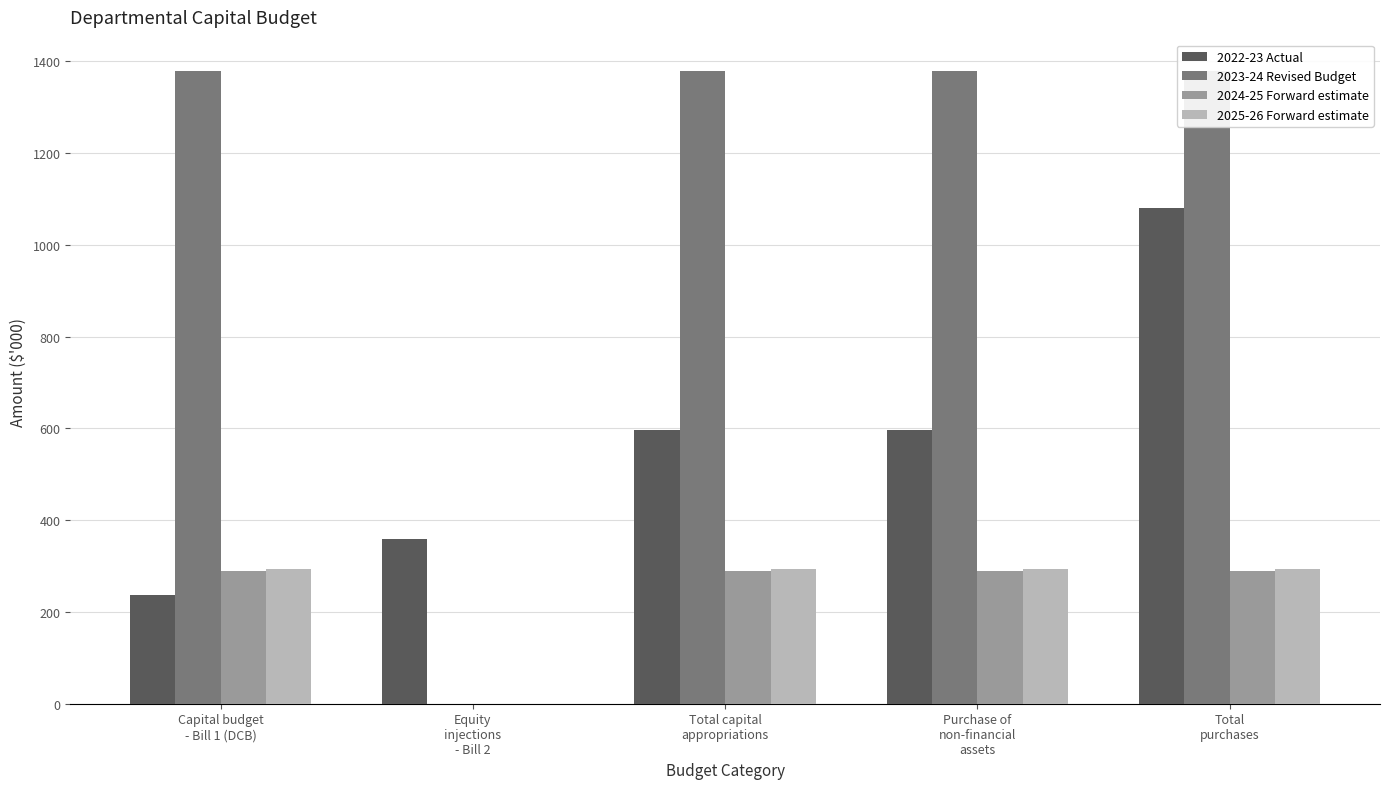

At which label is 2023-24 Revised Budget closest to 689?

Capital budget
- Bill 1 (DCB)